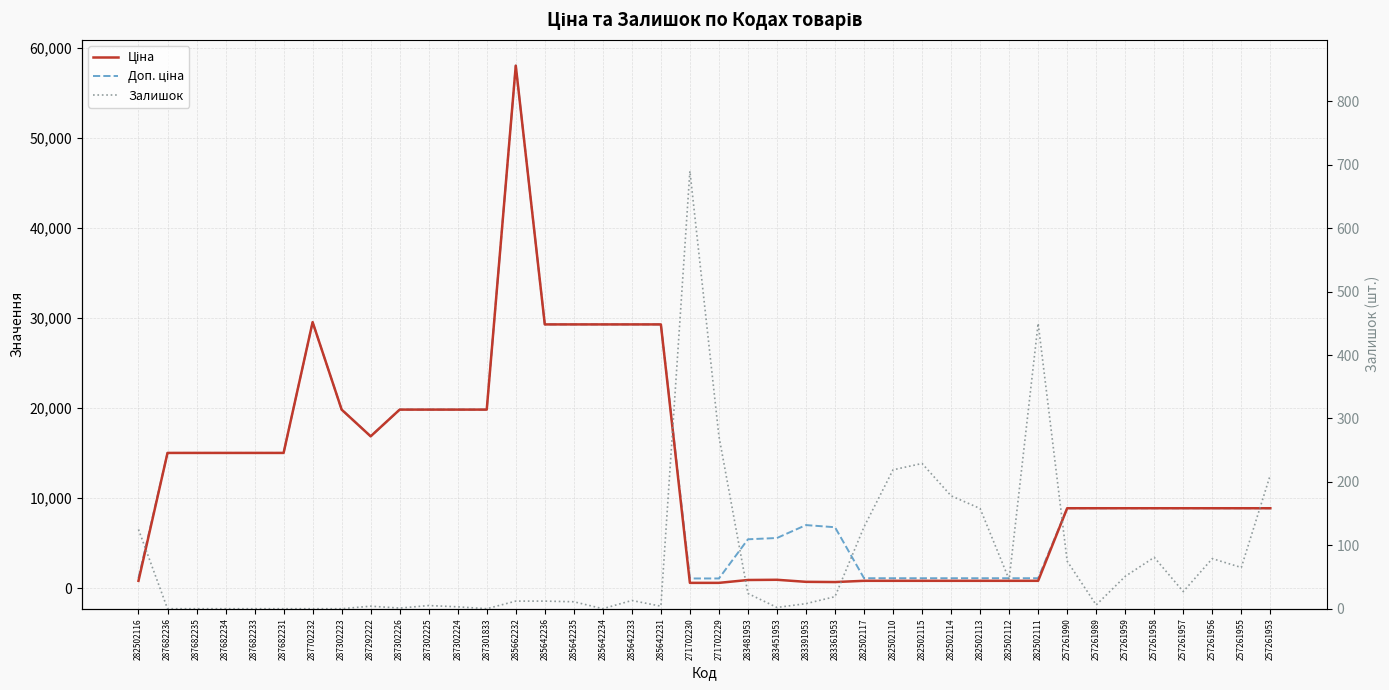

True or false: Ціна and Залишок intersect in this chart.

True